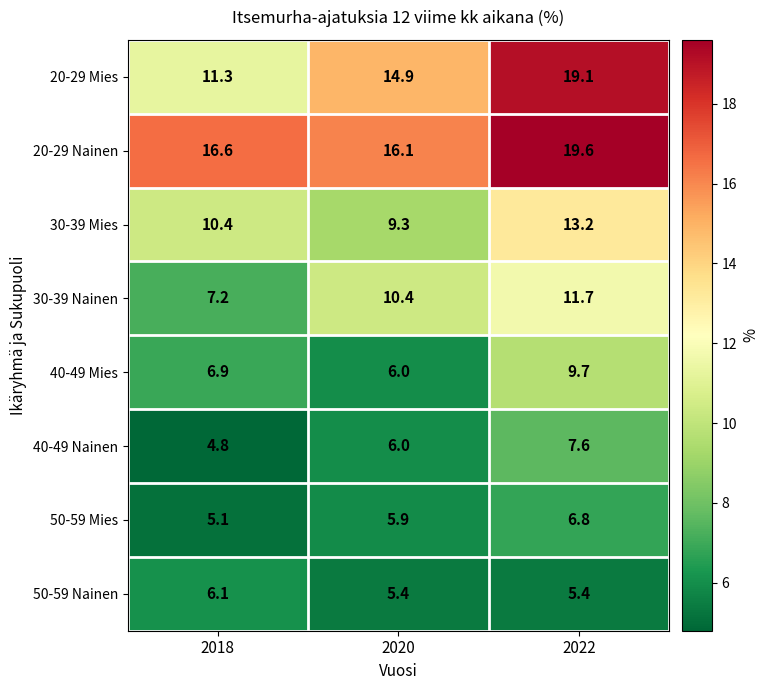

What is the total value across all series at 2020?

74.0